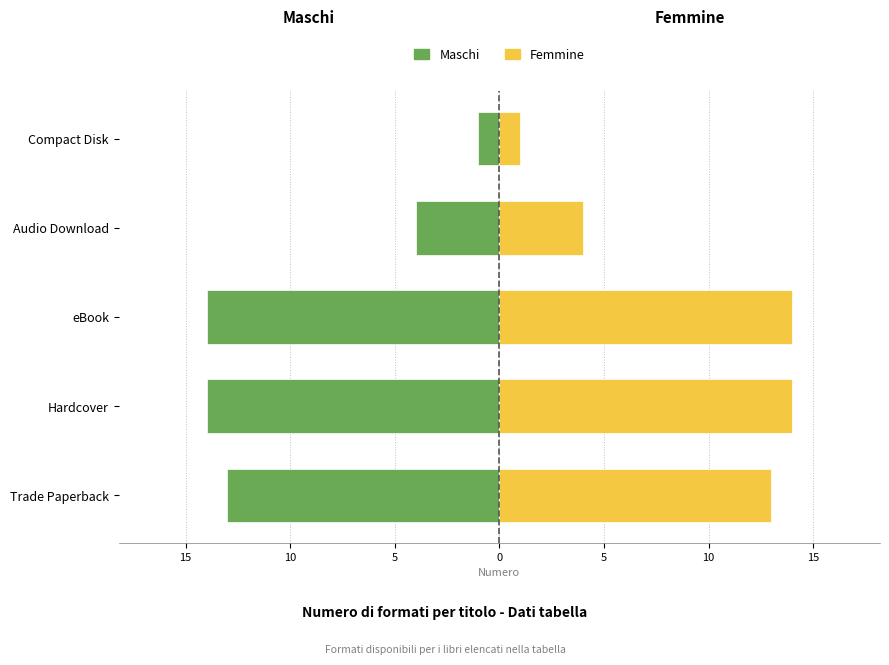

Reading left to right, extract all data points from this chart.

Maschi: -13	-14	-14	-4	-1
Femmine: 13	14	14	4	1